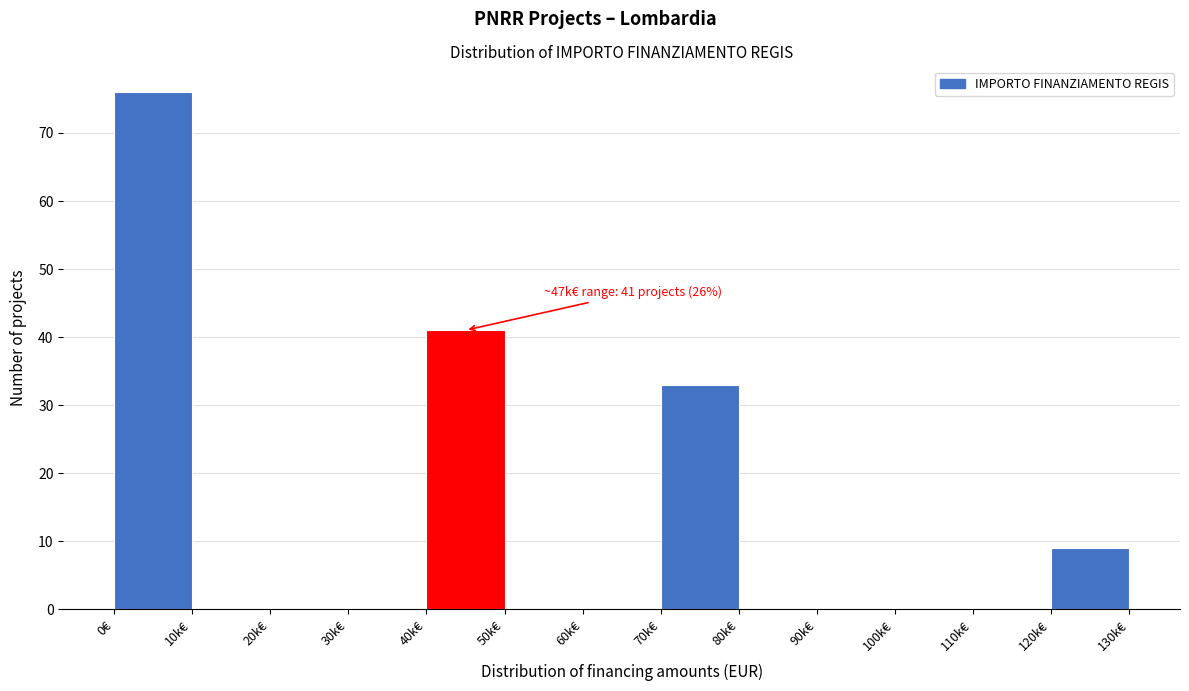

Reading left to right, extract all data points from this chart.

0€=76	10k€=0	20k€=0	30k€=0	40k€=41	50k€=0	60k€=0	70k€=33	80k€=0	90k€=0	100k€=0	110k€=0	120k€=9